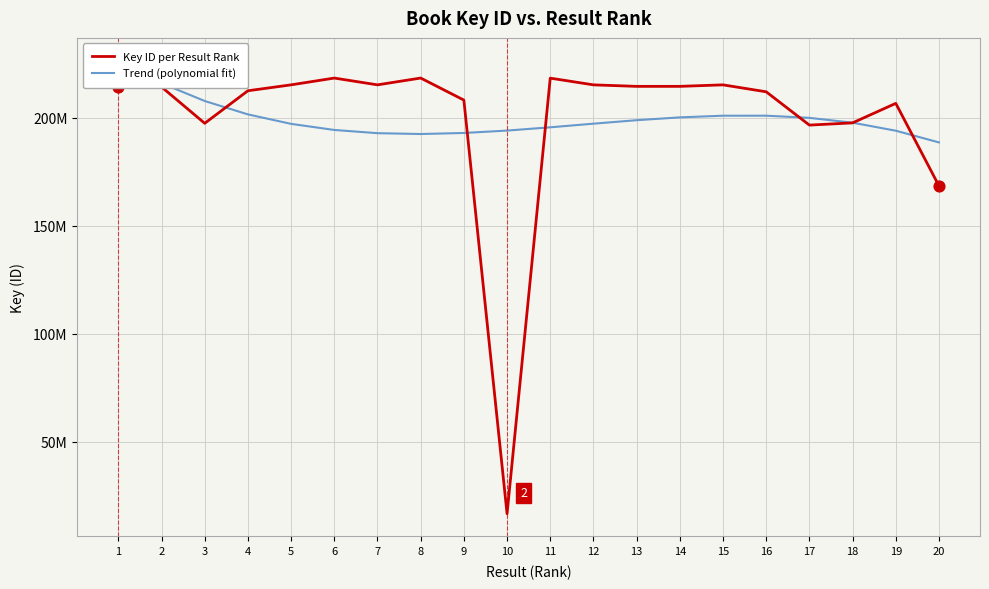

At how many categories does at least one series exceed 113946710?

20